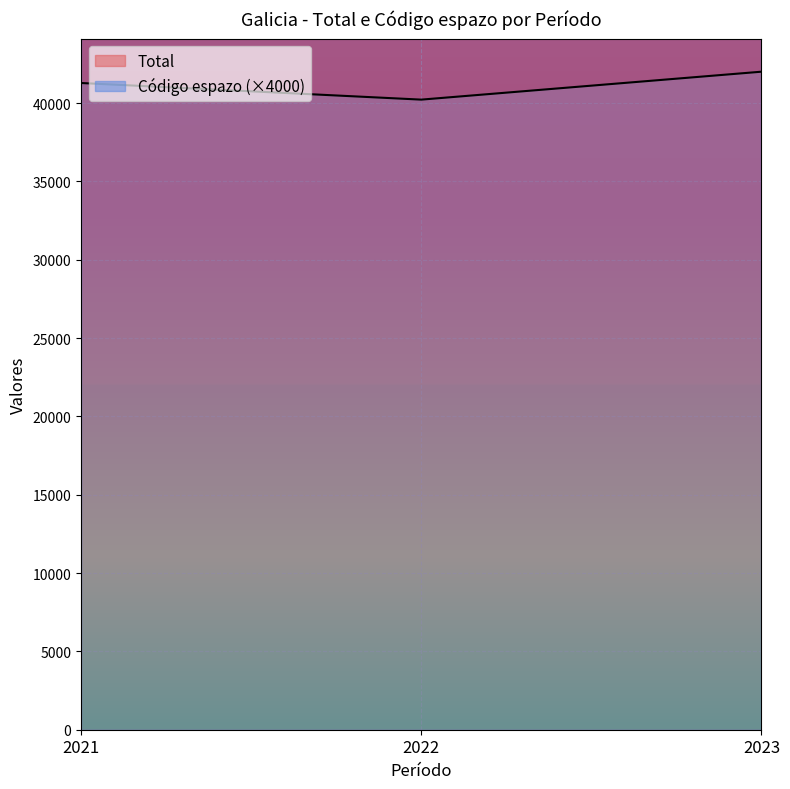

List the labels in order of value, largest first.

2023, 2021, 2022